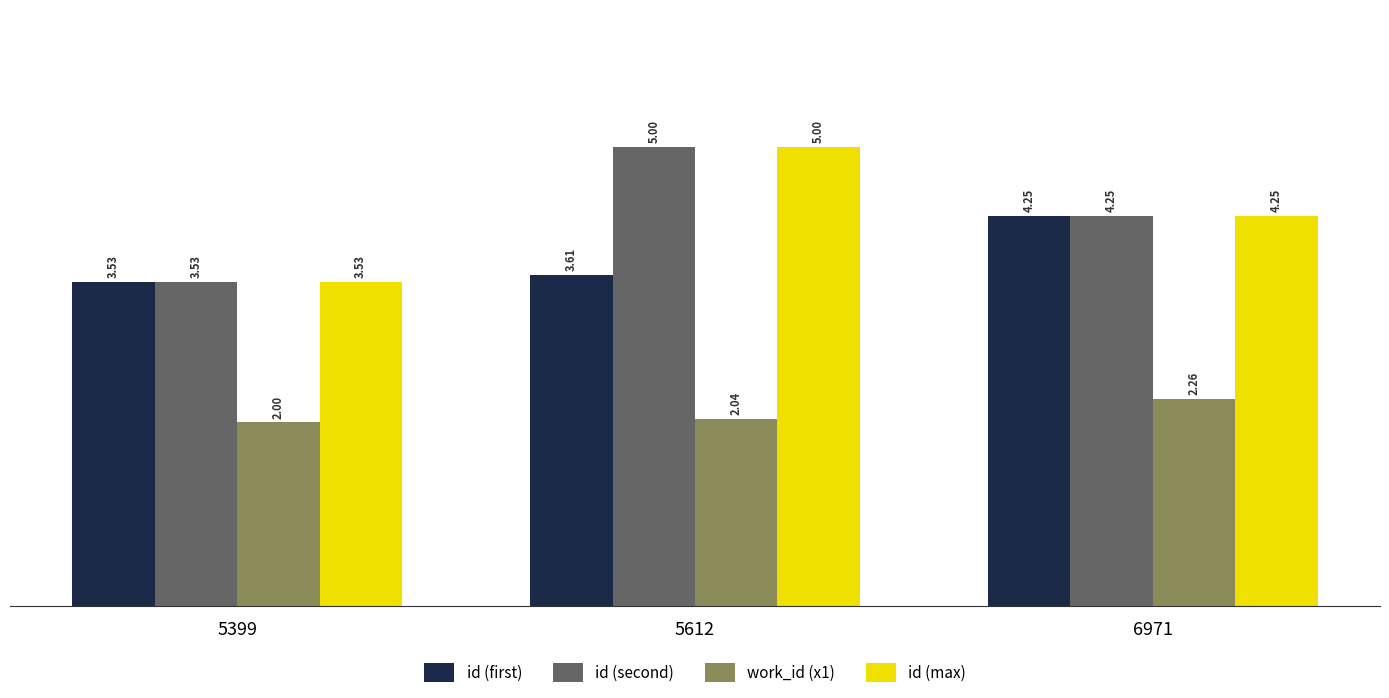

At which label does id (second) reach its peak?

5612